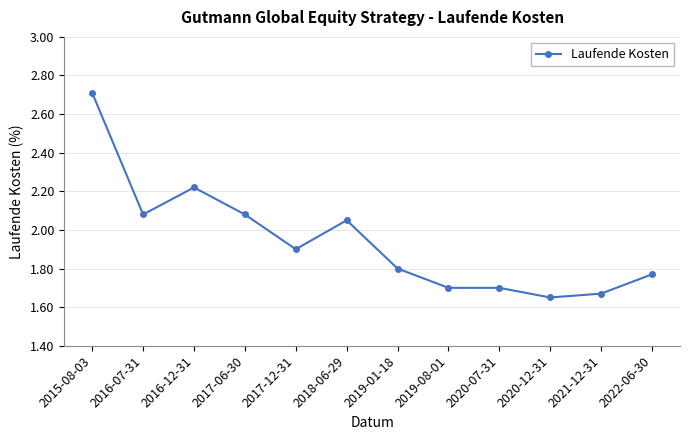

Approximately how many times larger is the value at 2017-12-31 compared to 2017-06-30?

0.9